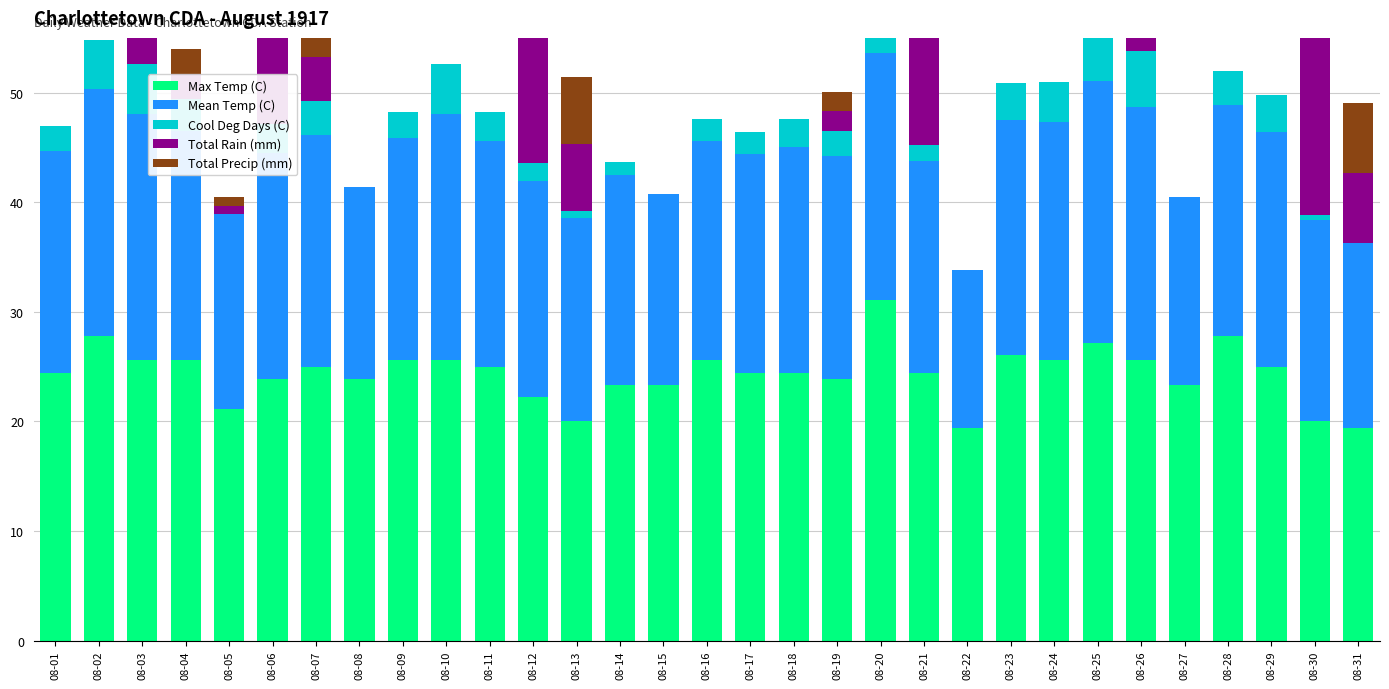

How many values in the Mean Temp (C) series exceed 20?

18